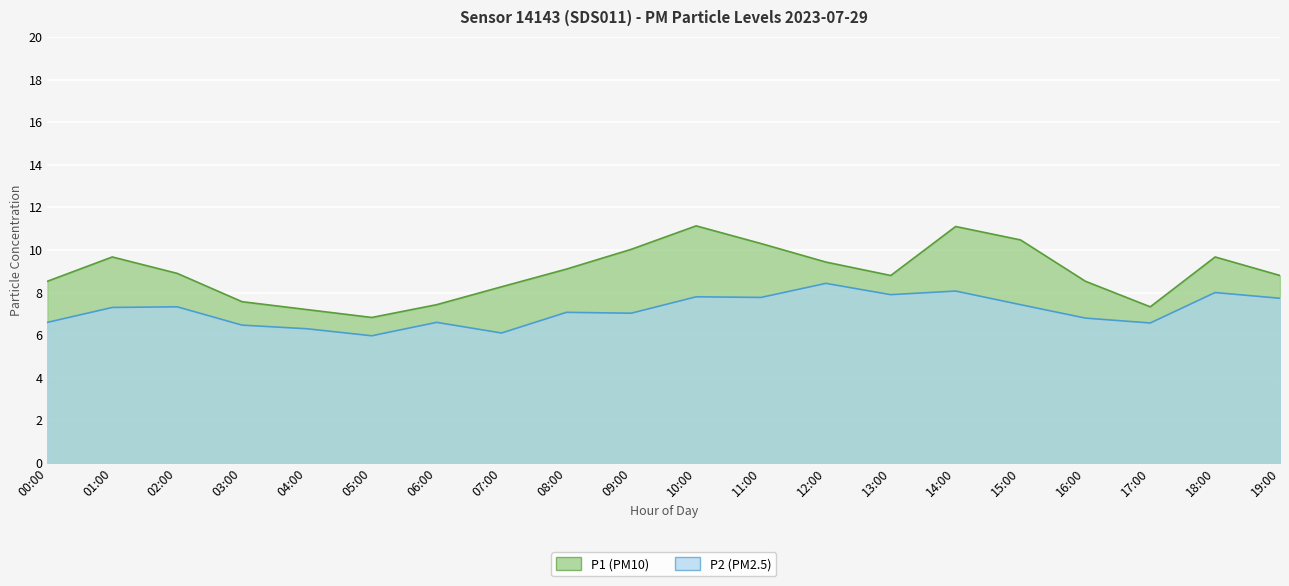

Is it true that P1 equals 8.3 at 07:00?

True